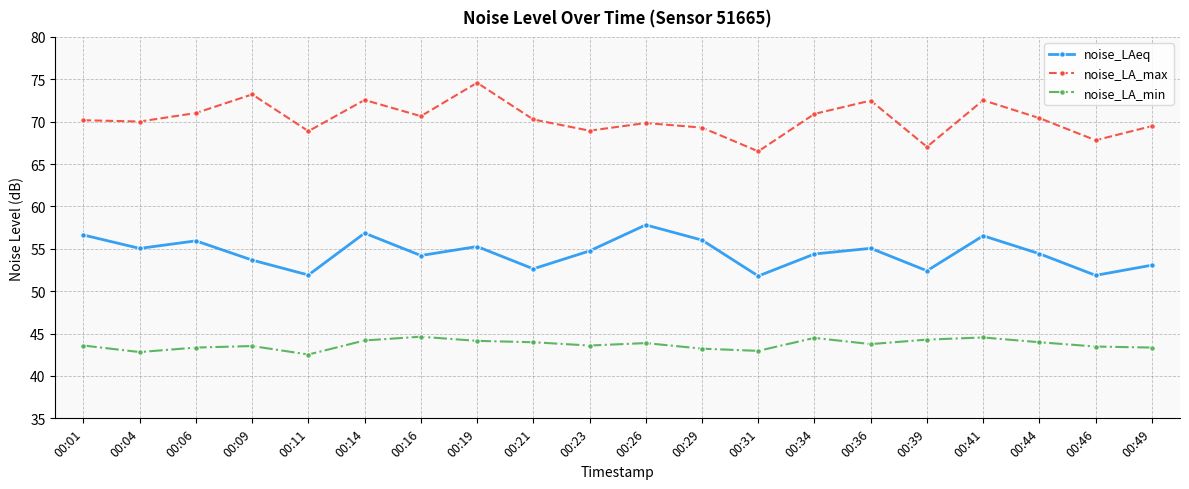

True or false: noise_LA_max and noise_LAeq intersect in this chart.

False